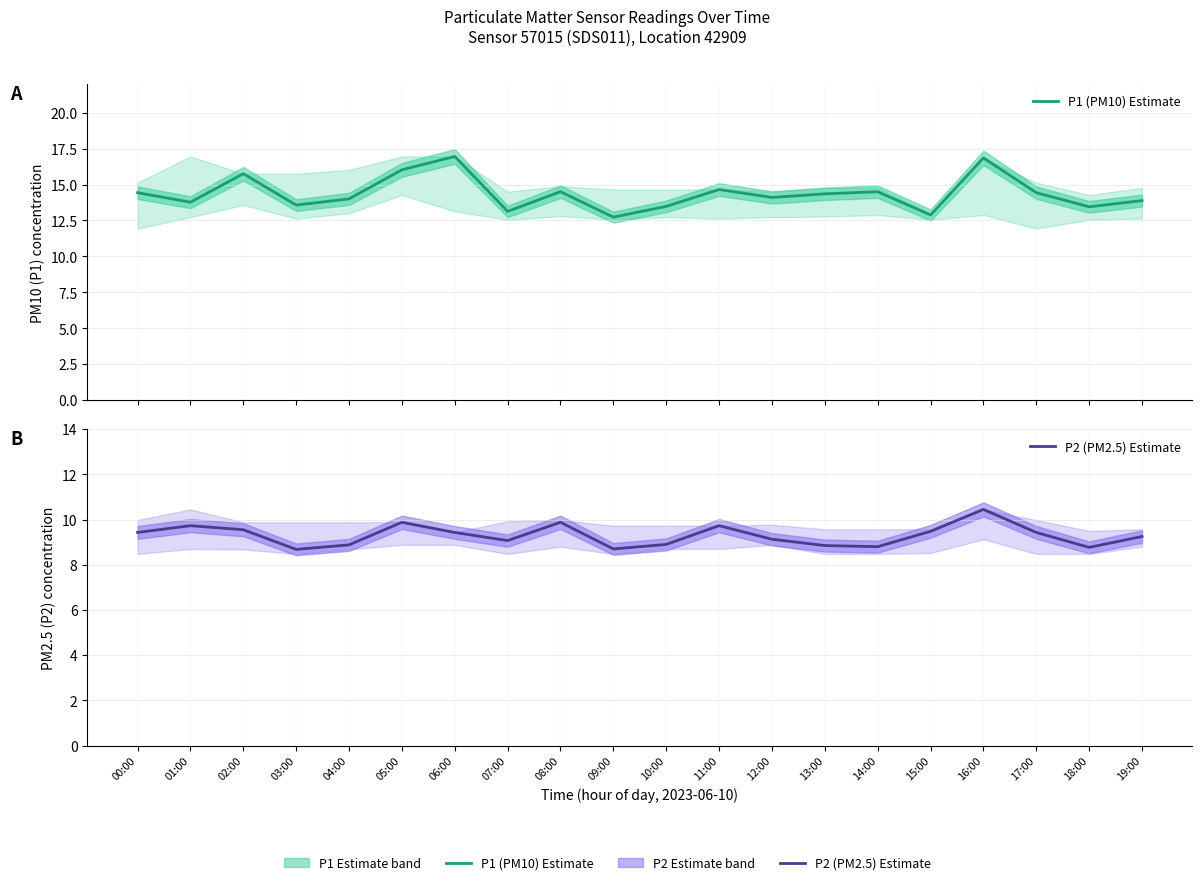

List the series in order of their overall mean, highest first.

P1 (PM10) Estimate, P2 (PM2.5) Estimate